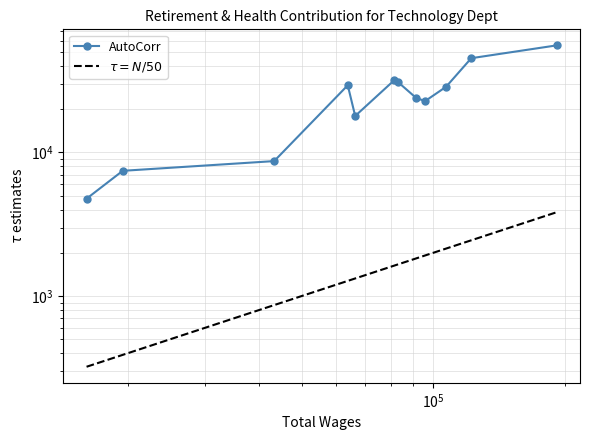

The AutoCorr series shows 97027.2 at 11. True or false?

False